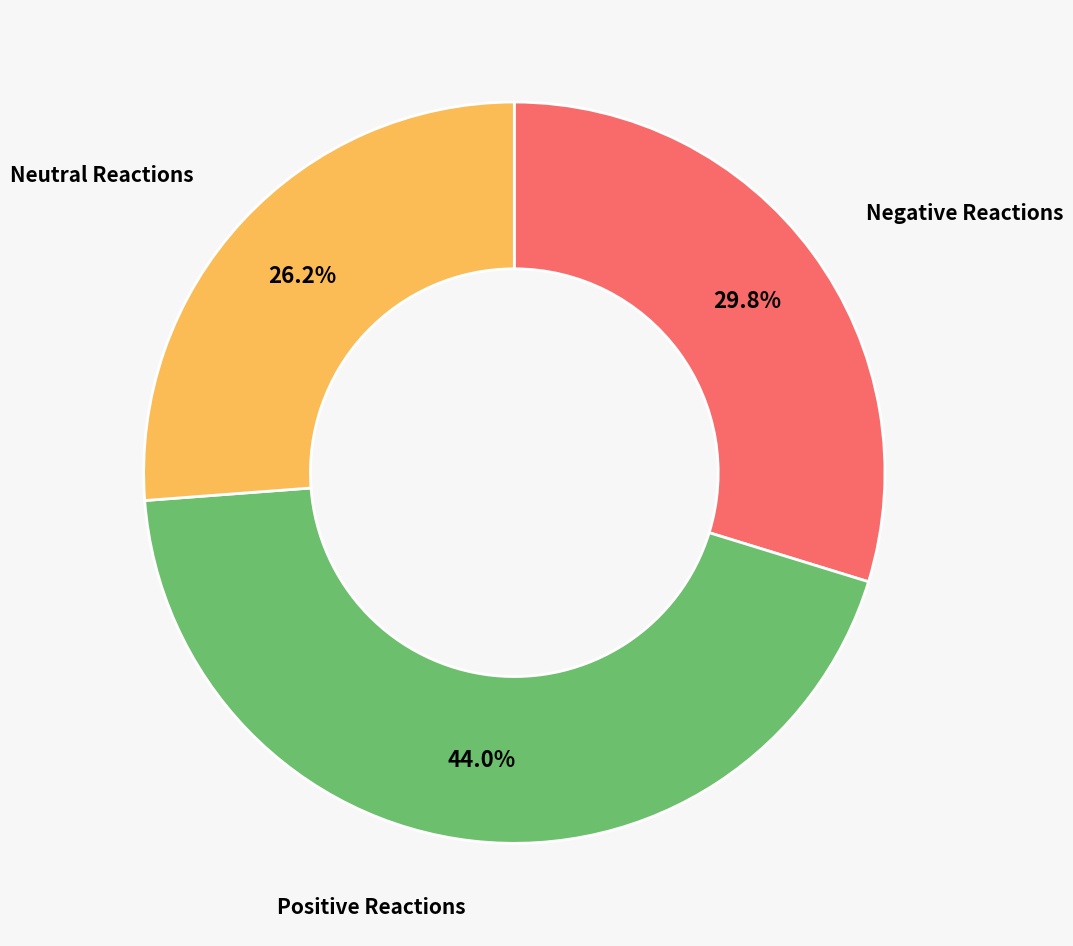

Does any single category account for the majority?

No